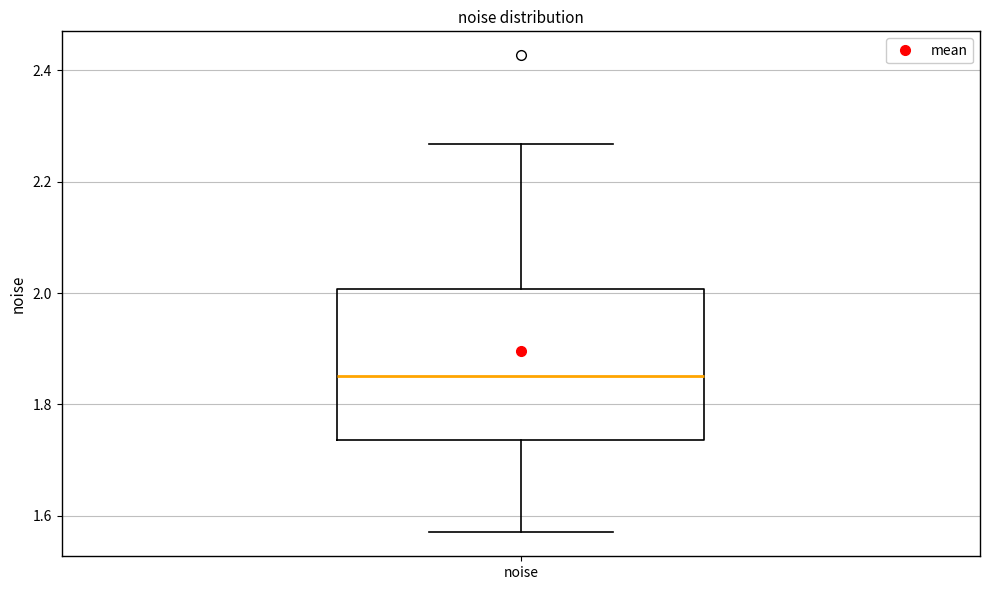

Where does the upper whisker of the box for noise end on the y-axis? The values are not printed on the chart, so give them approximately, as read against the axis.

2.26